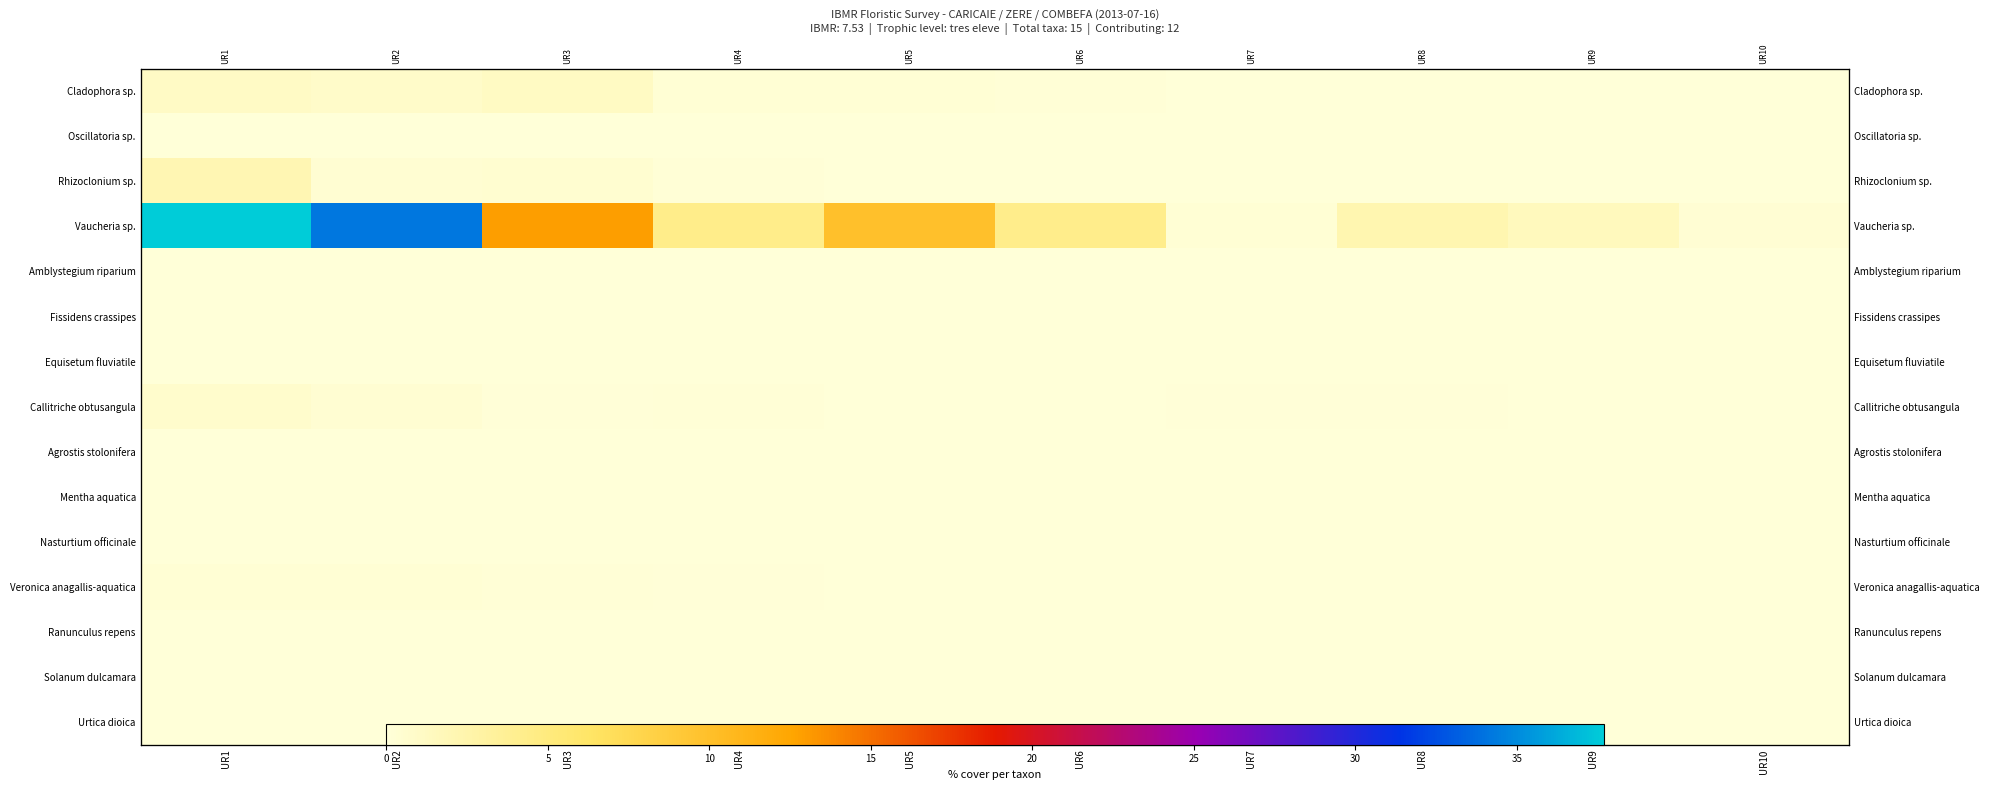

At which category is the sum across all series the highest?

UR1